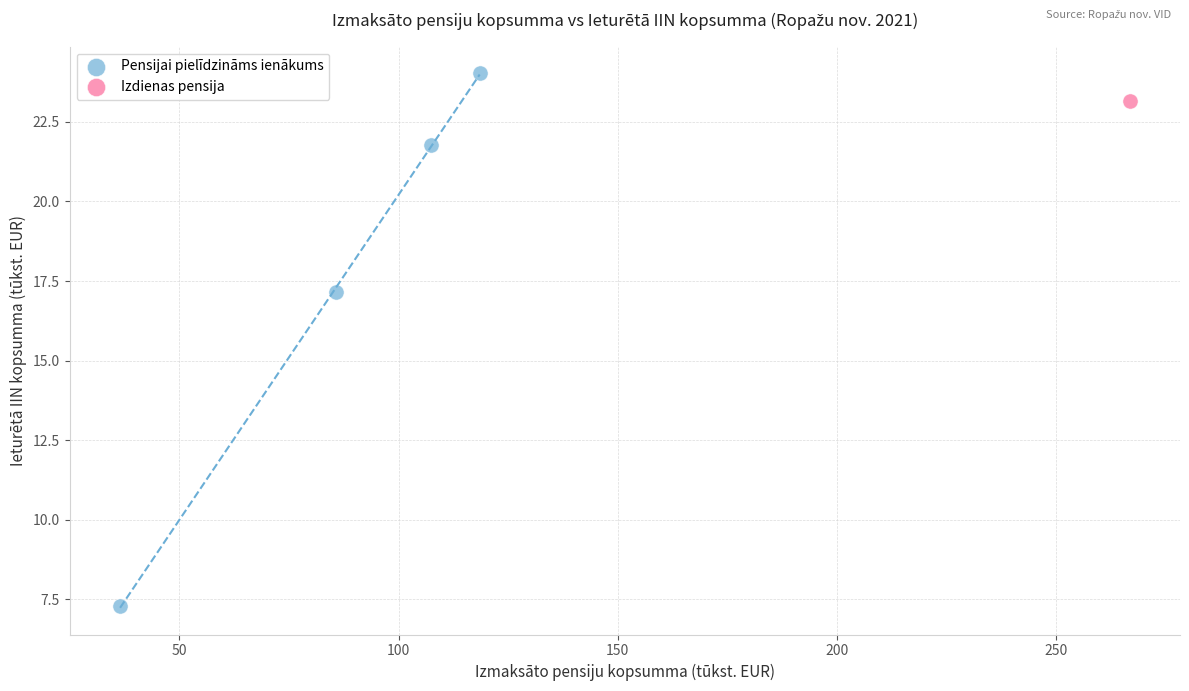

What are all the series names shown in the legend?

Pensijai pielīdzināms ienākums, Izdienas pensija